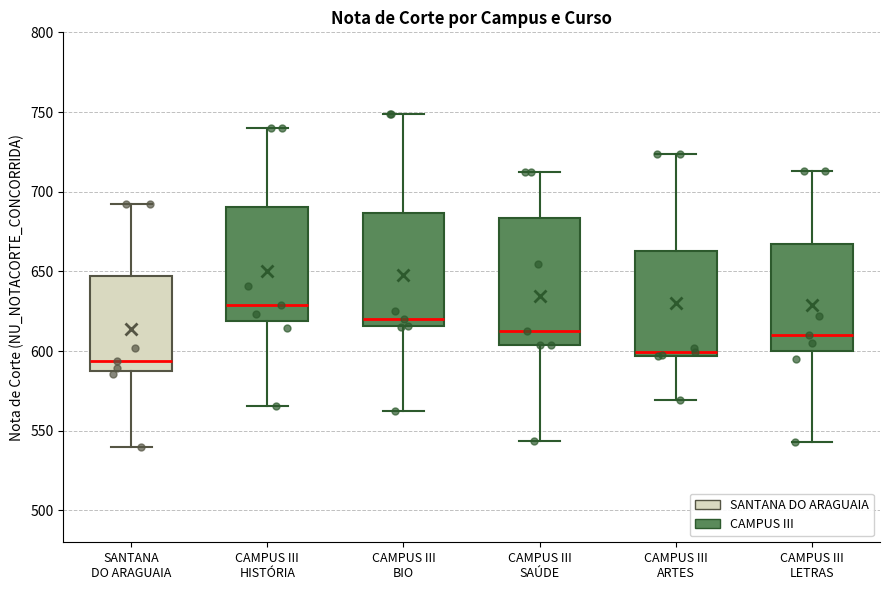

Which box's median line is the lowest?

SANTANA DO ARAGUAIA